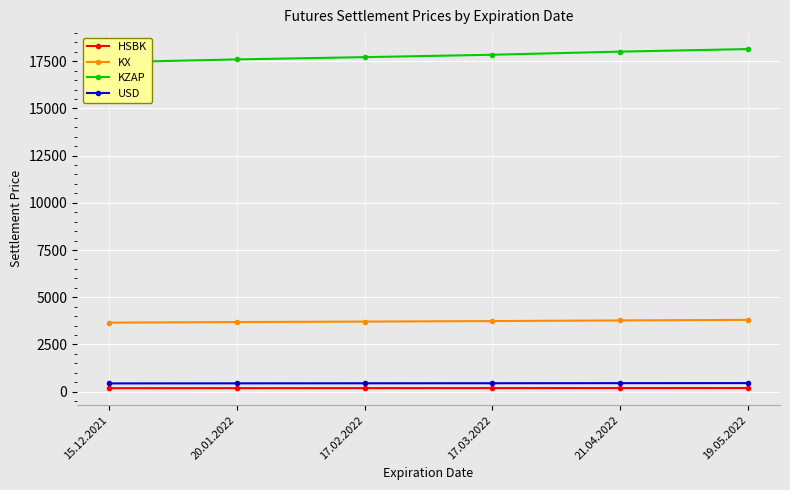

At which label does USD first exceed 444?

17.03.2022